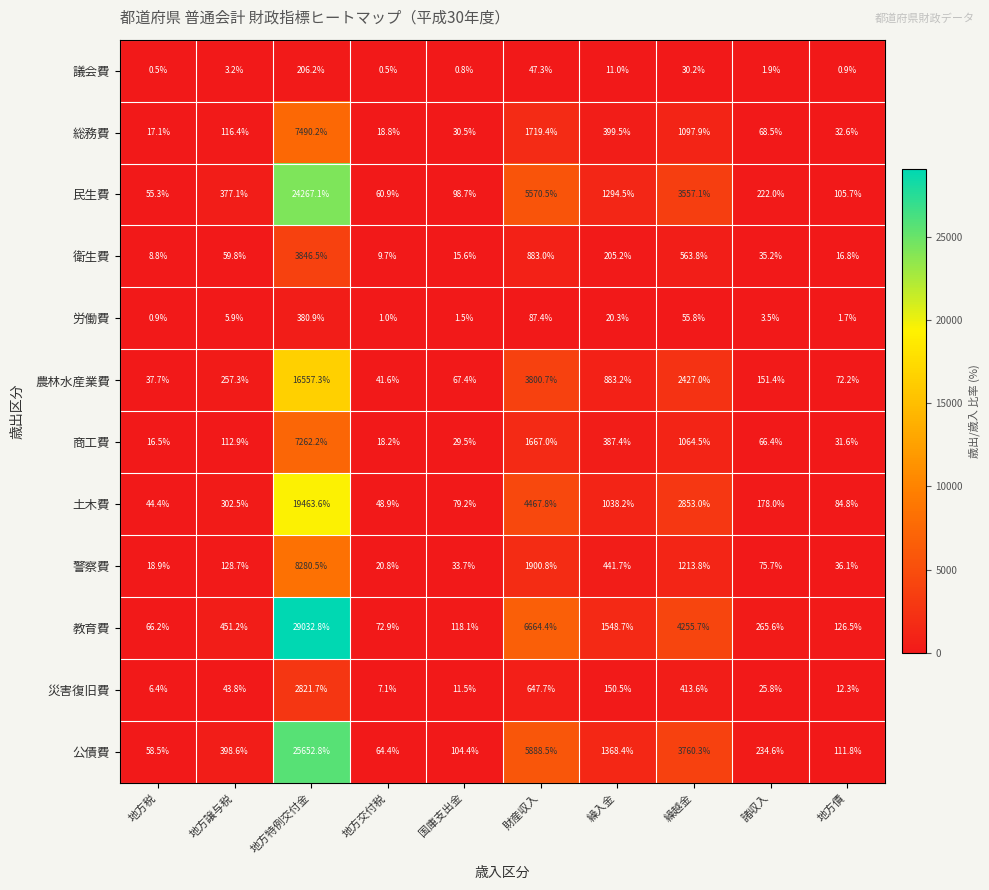

What is the maximum value shown in the chart?

29032.8